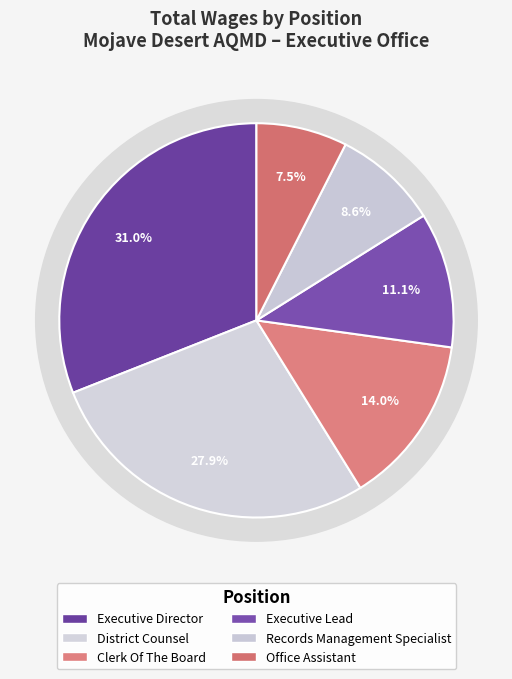

Rank the categories by value from highest to lowest.

Executive Director, District Counsel, Clerk Of The Board, Executive Lead, Records Management Specialist, Office Assistant